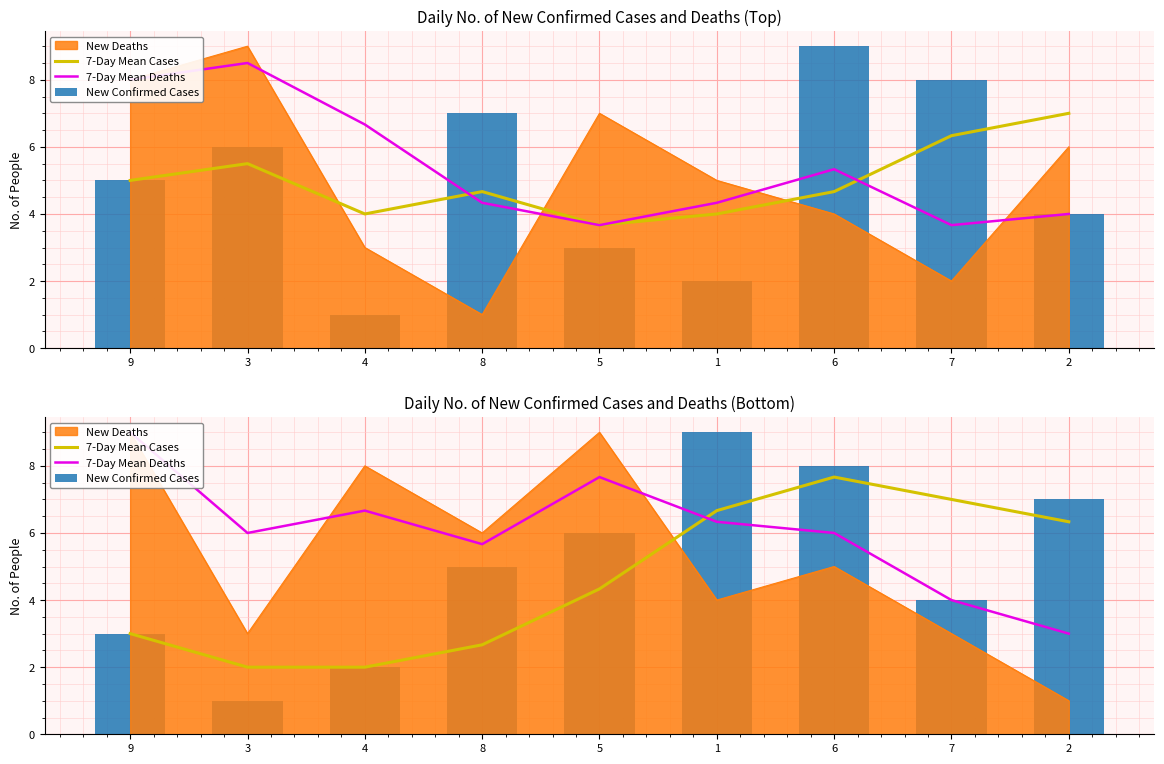

Is it true that 7-Day Mean Deaths equals 7.7 at 5?

True